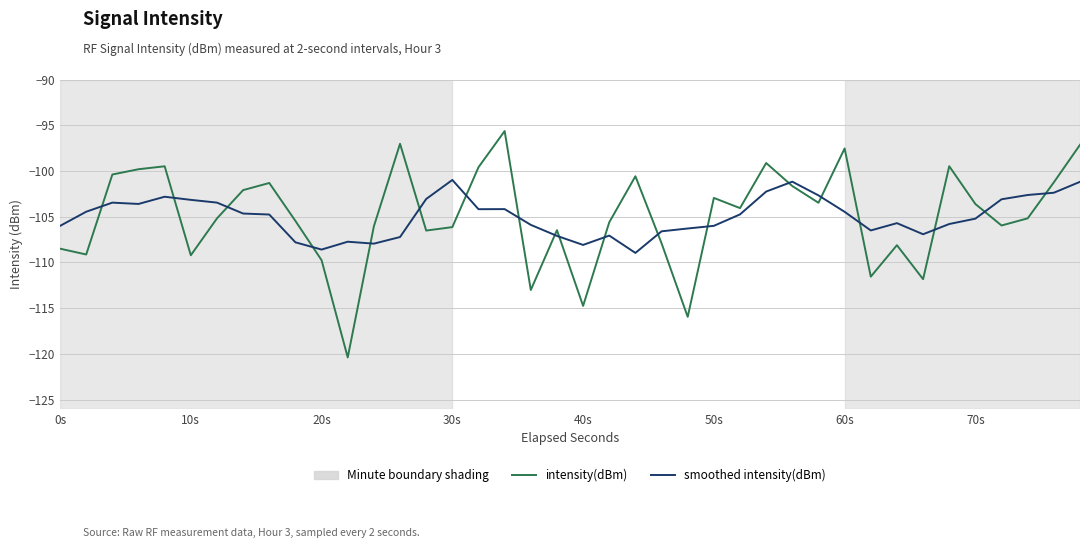

Which series has the largest range (max minus min)?

intensity(dBm)